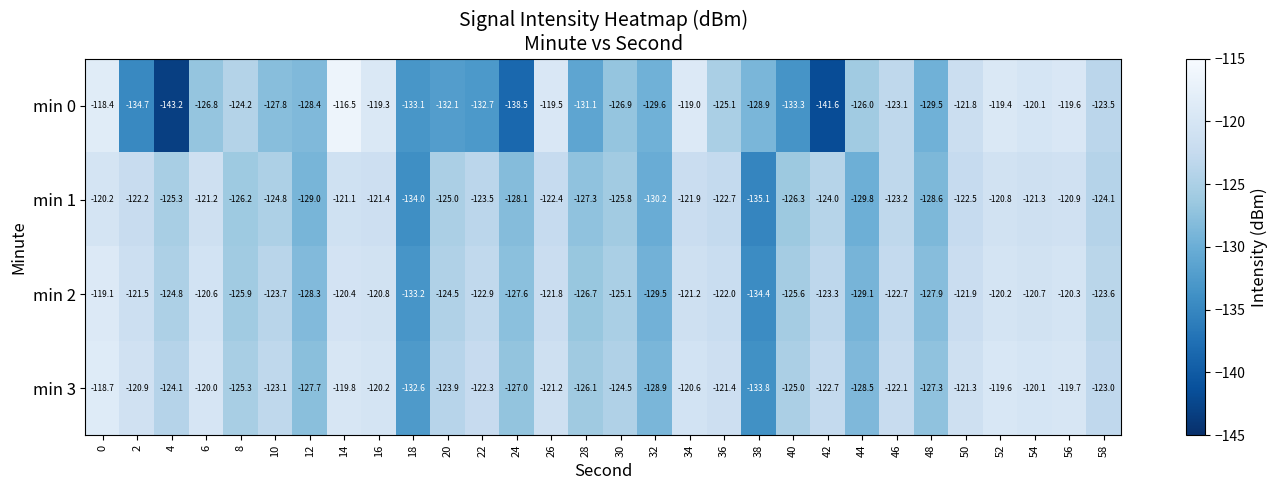

Count the number of categories in the chart.

30